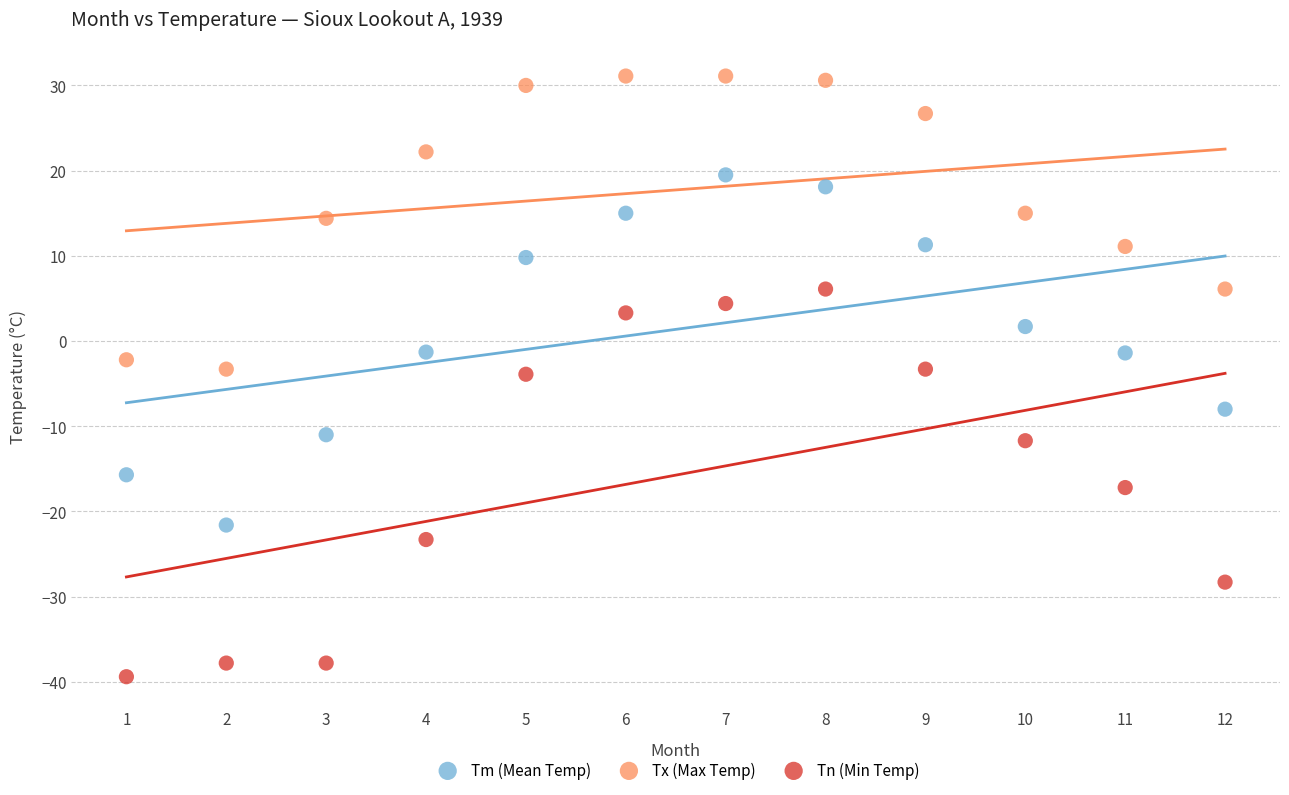

Which series has the largest Y range (max minus min)?

Tn (Min Temp)